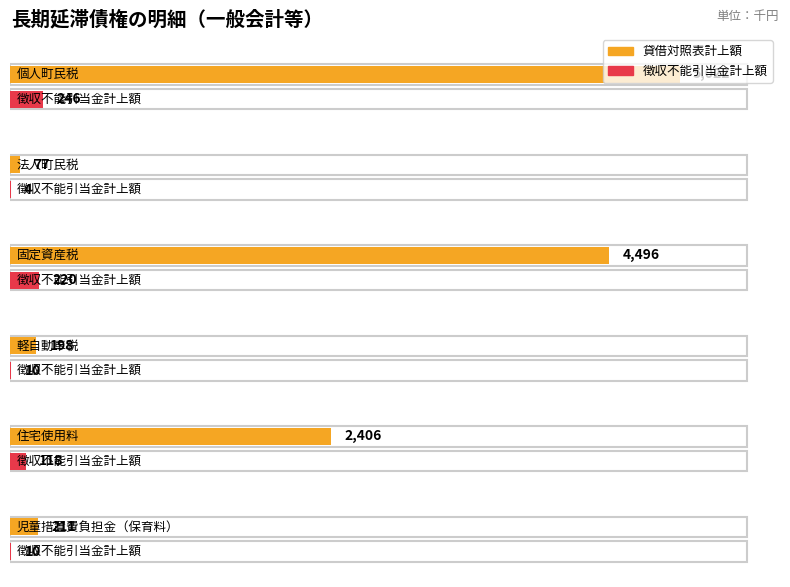

Which series has the largest total across all categories?

貸借対照表計上額